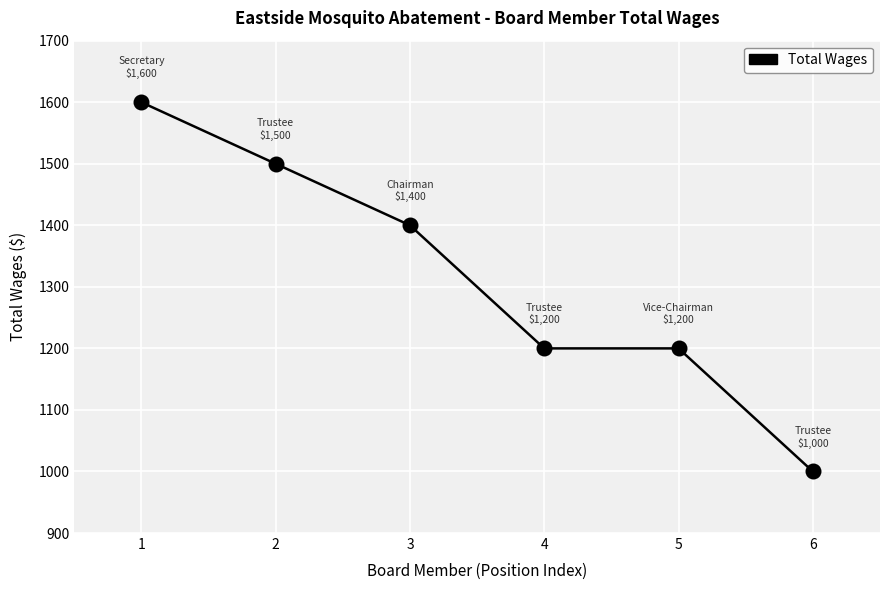

Which has a higher value, 6 or 5?

5